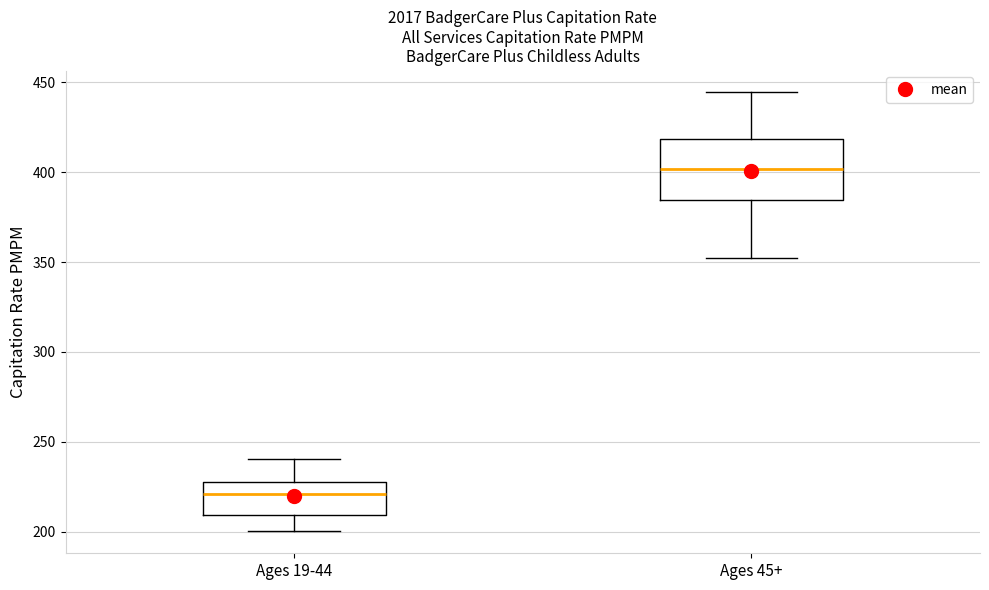

Which box has the highest median line?

Ages 45+